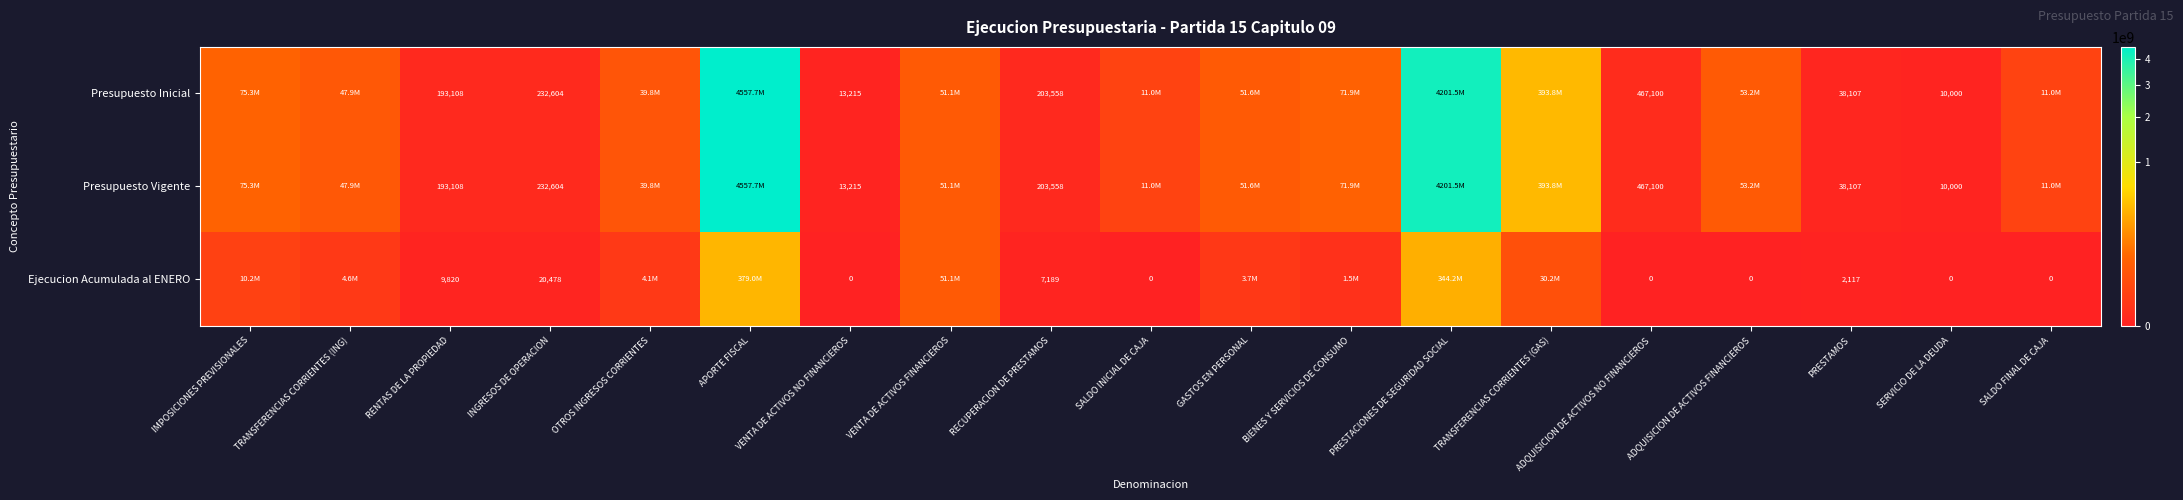

What is the total value across all series at RECUPERACION DE PRESTAMOS?

414305